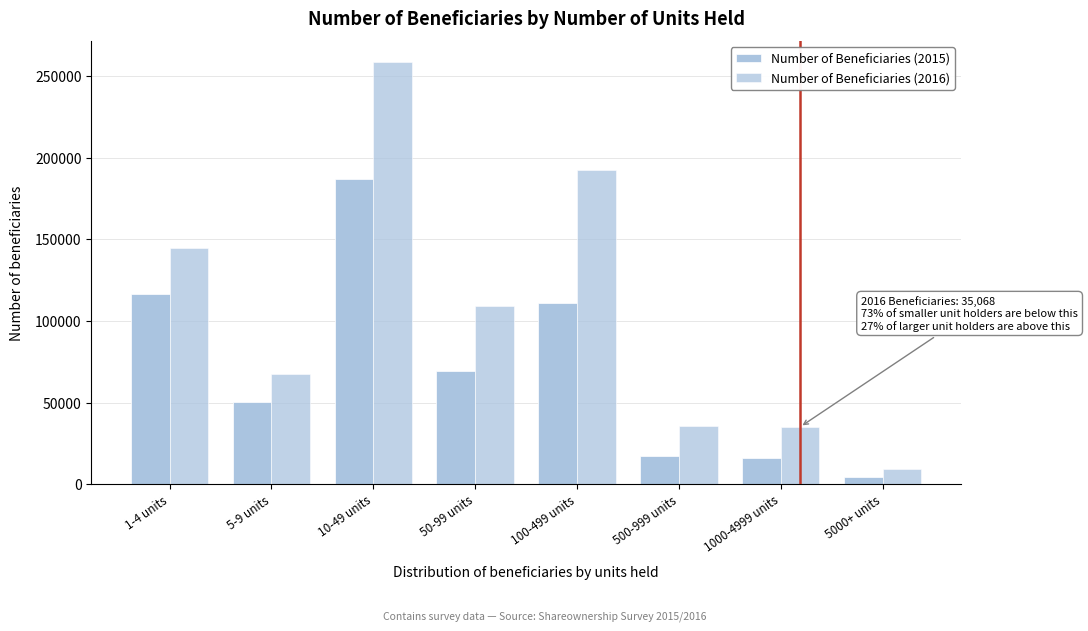

How many series are shown in this chart?

2